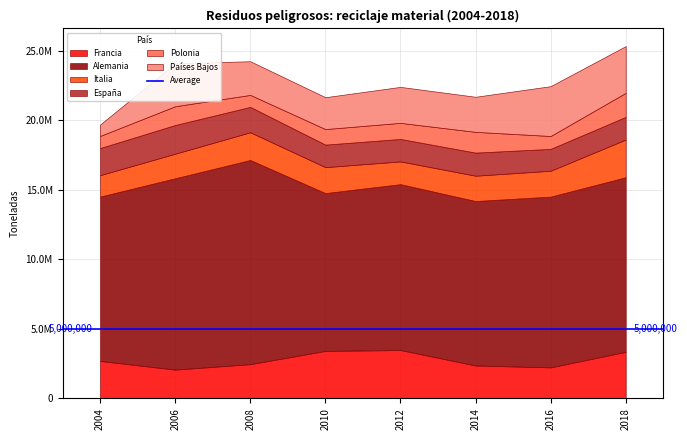

Does the chart have visible grid lines?

Yes